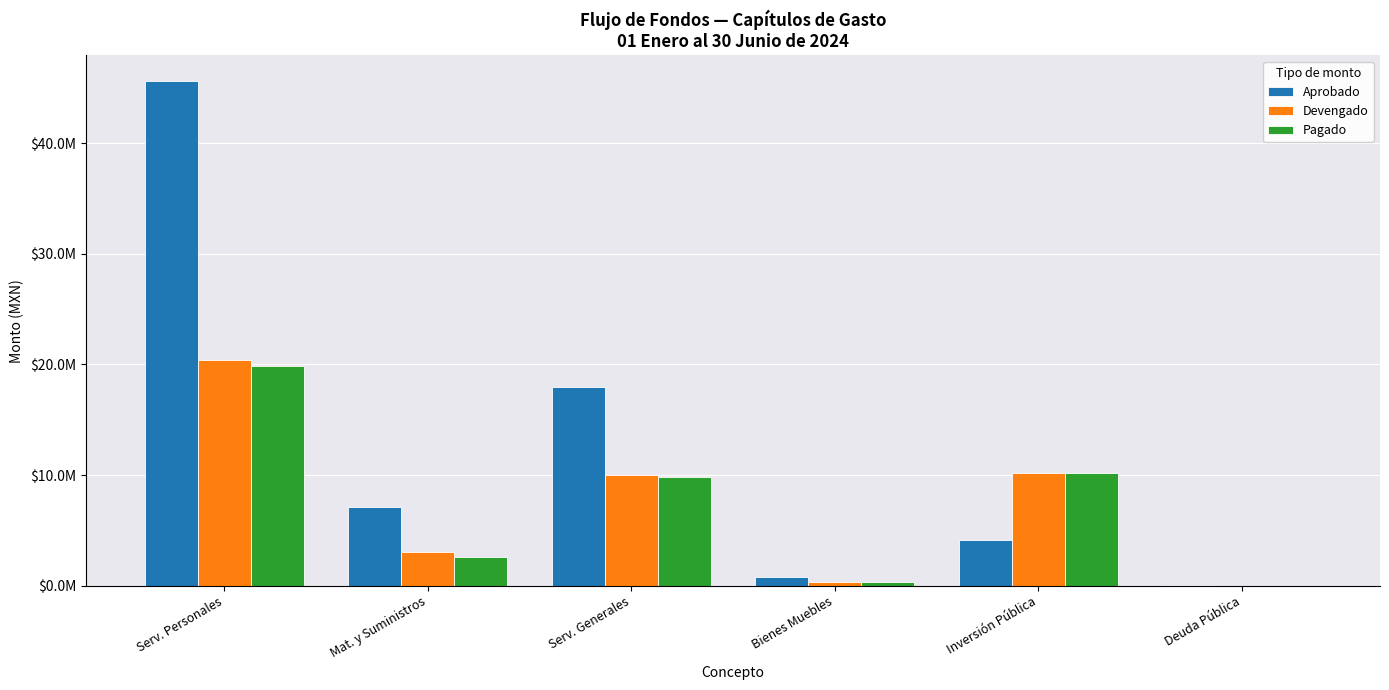

What are all the series names shown in the legend?

Aprobado, Devengado, Pagado